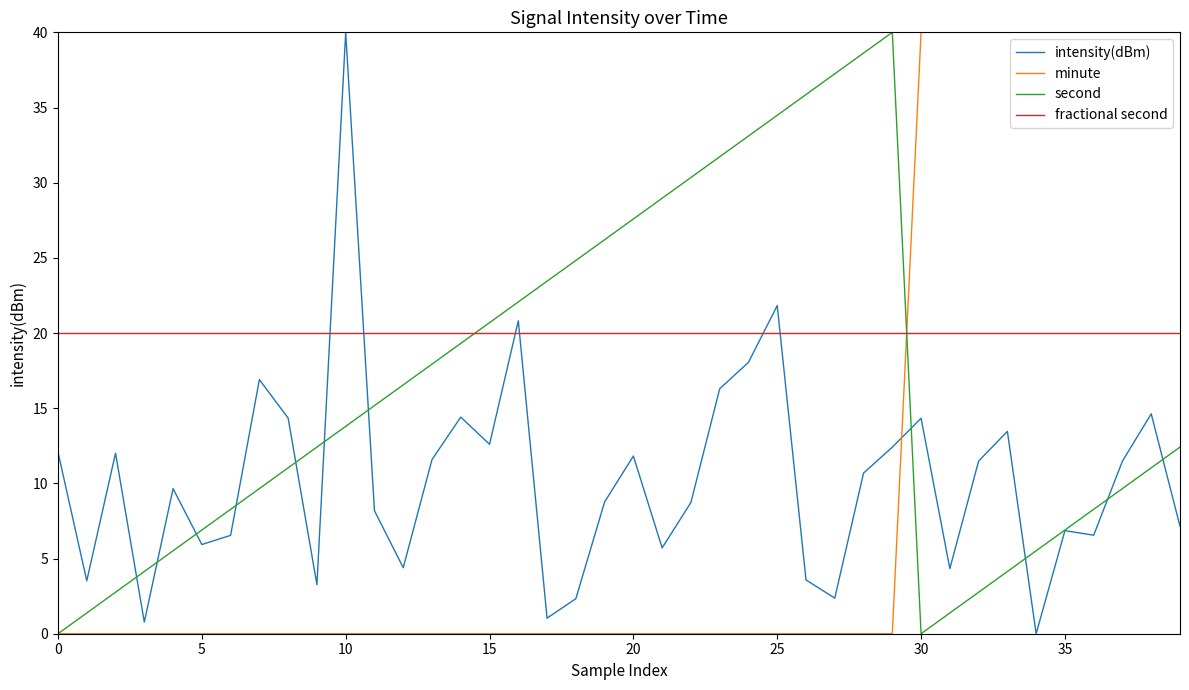

At how many categories does at least one series exceed 12?

40